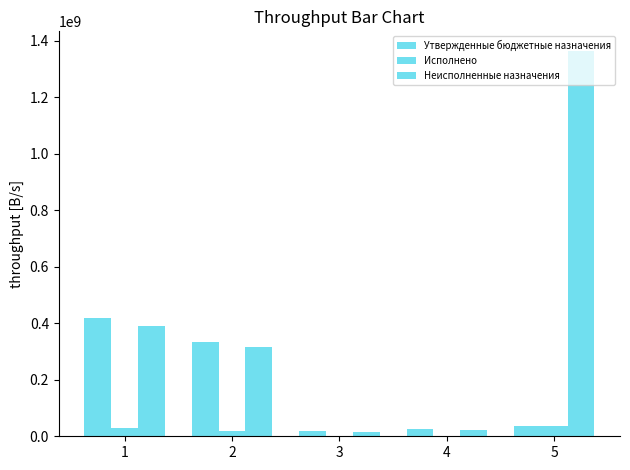

How many data points does each series have?

5